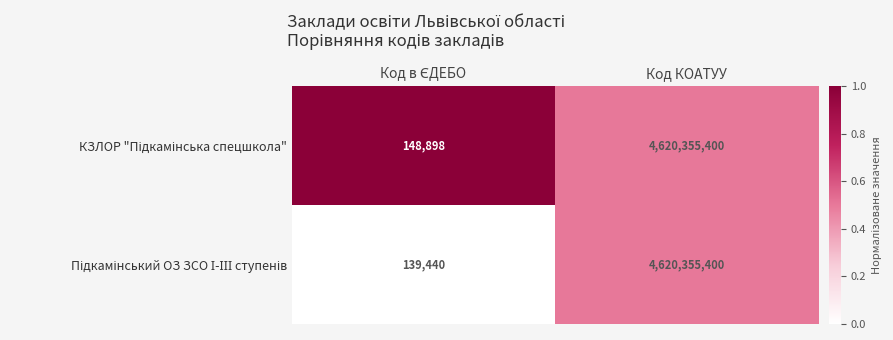

What is the greatest value displayed?

4620355400